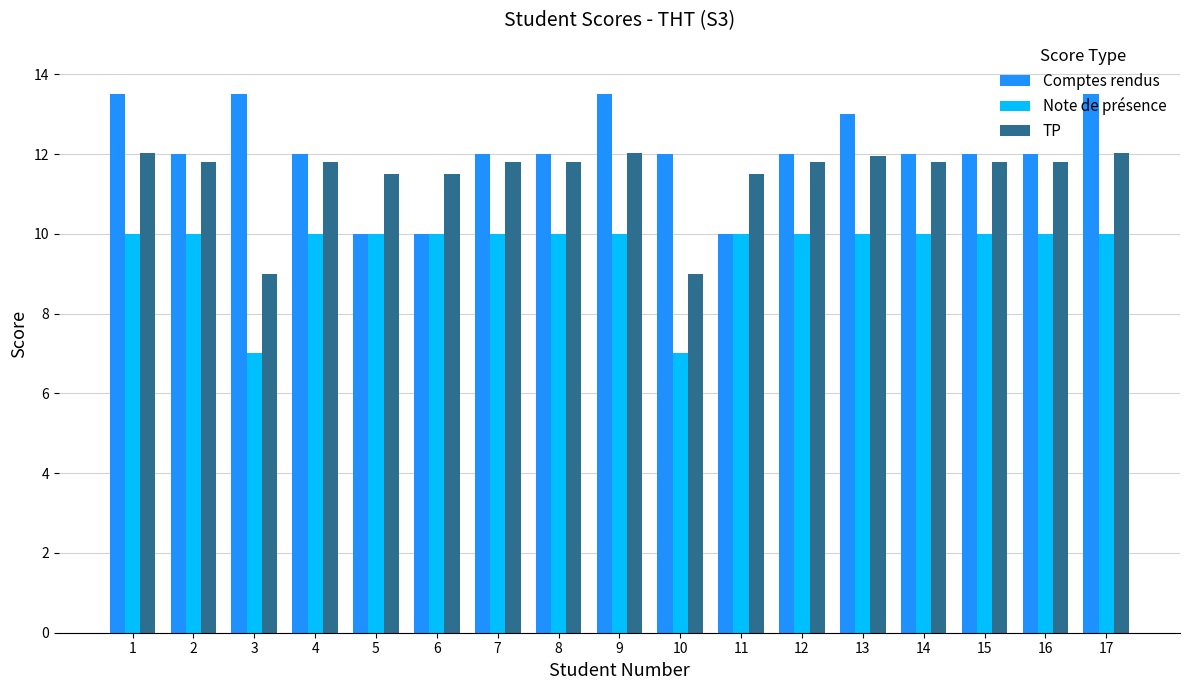

What is the total value across all series at 15?

33.8